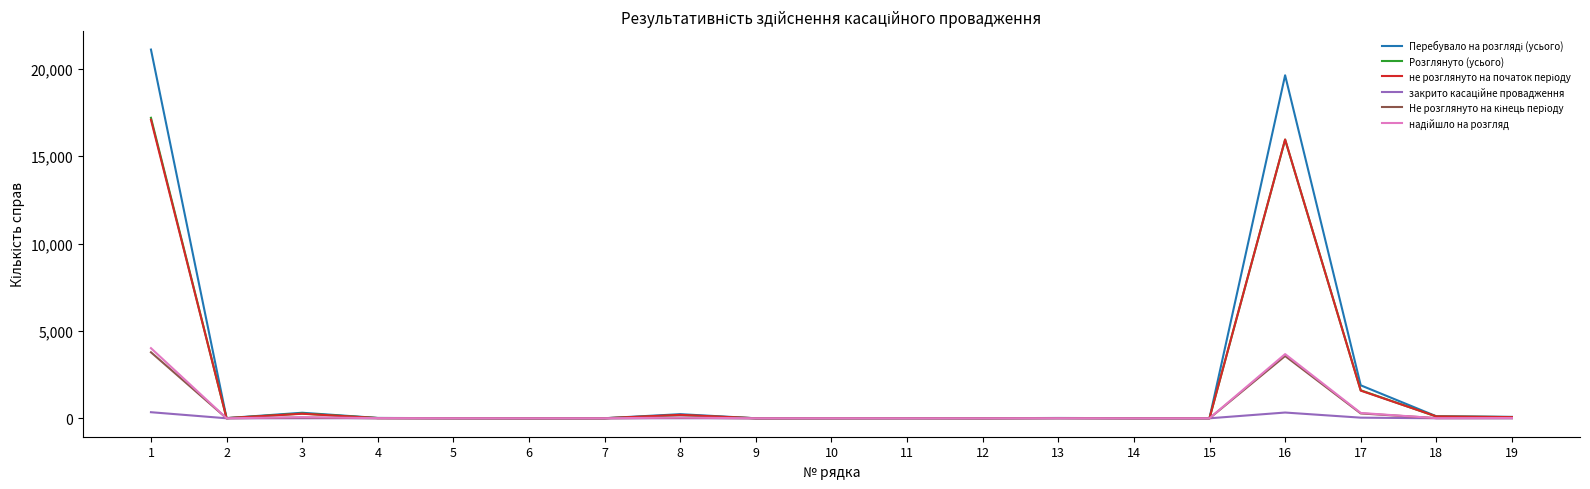

What is the maximum value shown in the chart?

21109